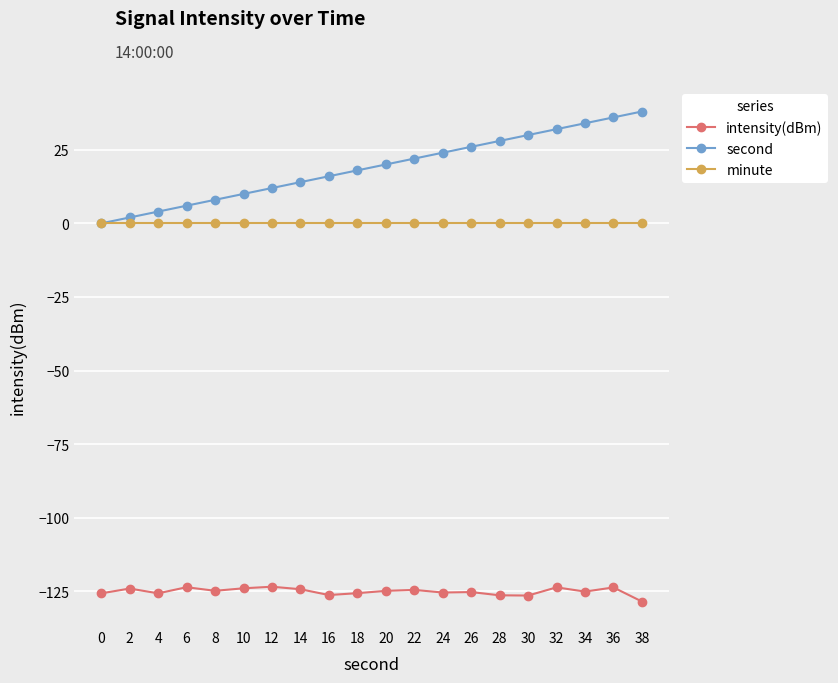

Which series has the largest total across all categories?

second